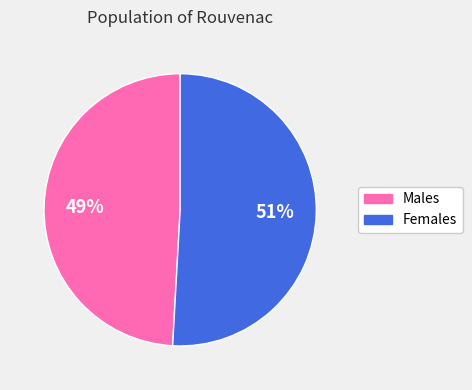

To the nearest percent, what is the average slice percentage?

50%